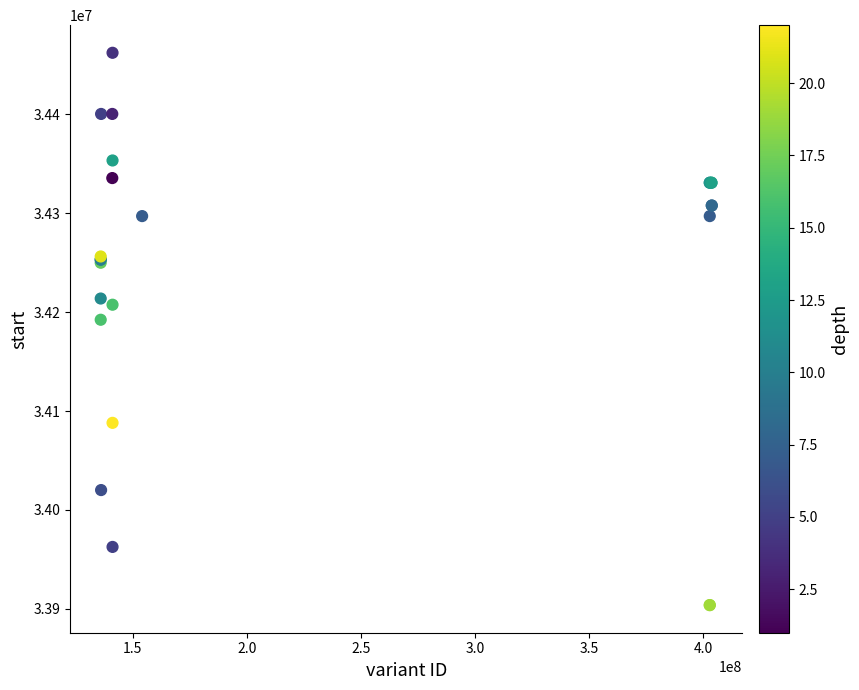

What Y value in the scatter plot is closest to 34183079?

34192379